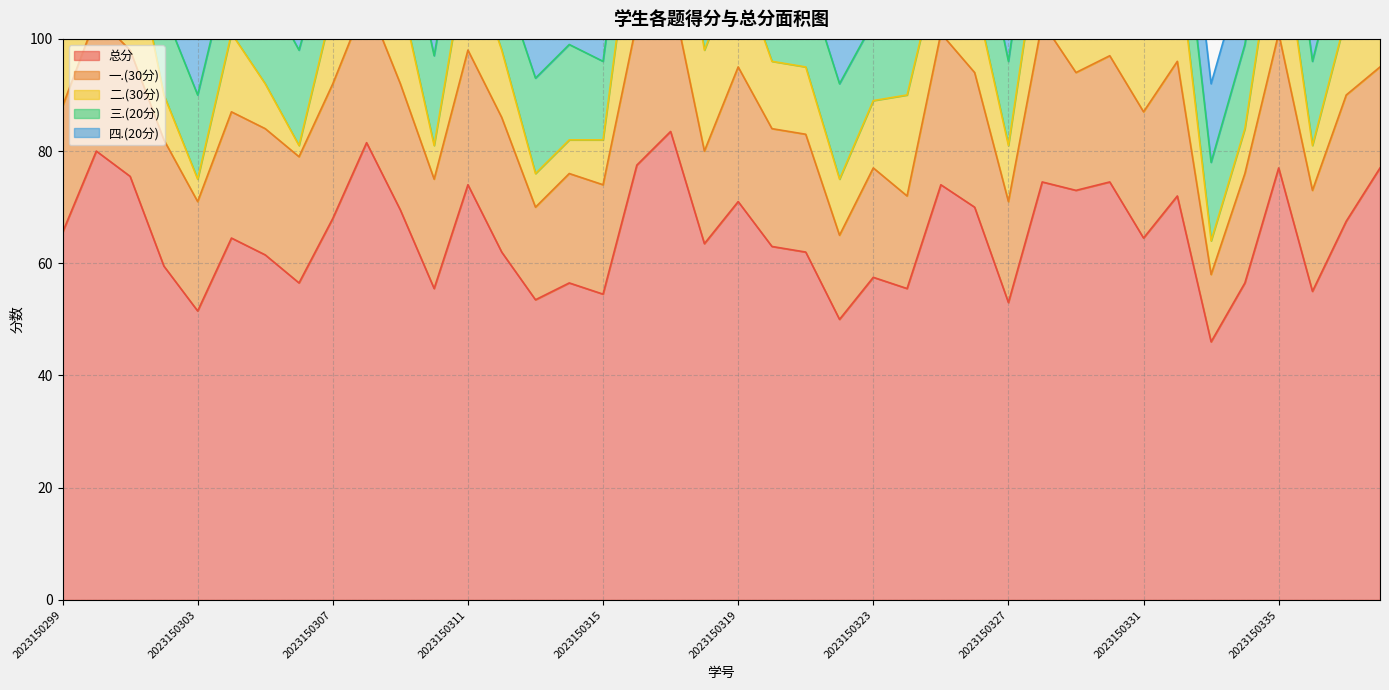

What are all the series names shown in the legend?

总分, 一.(30分), 二.(30分), 三.(20分), 四.(20分)